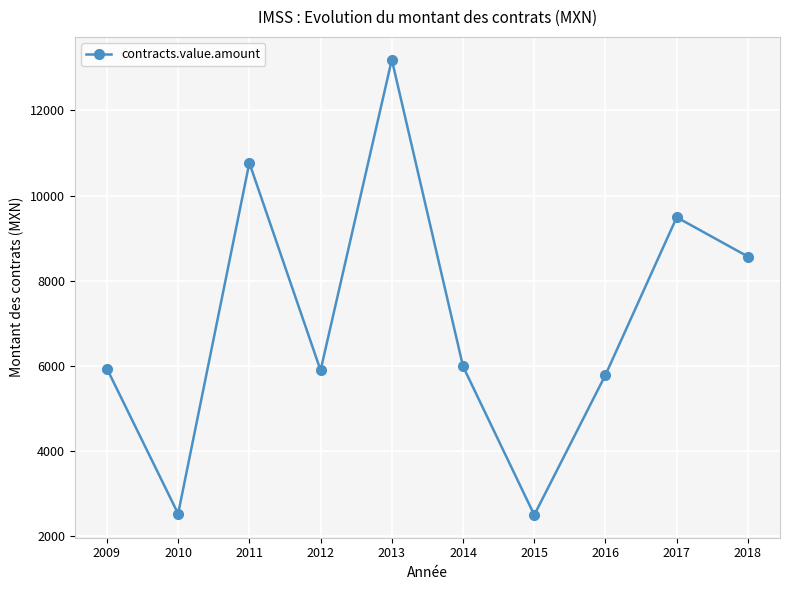

The value at 2012 is 5892.3. True or false?

True